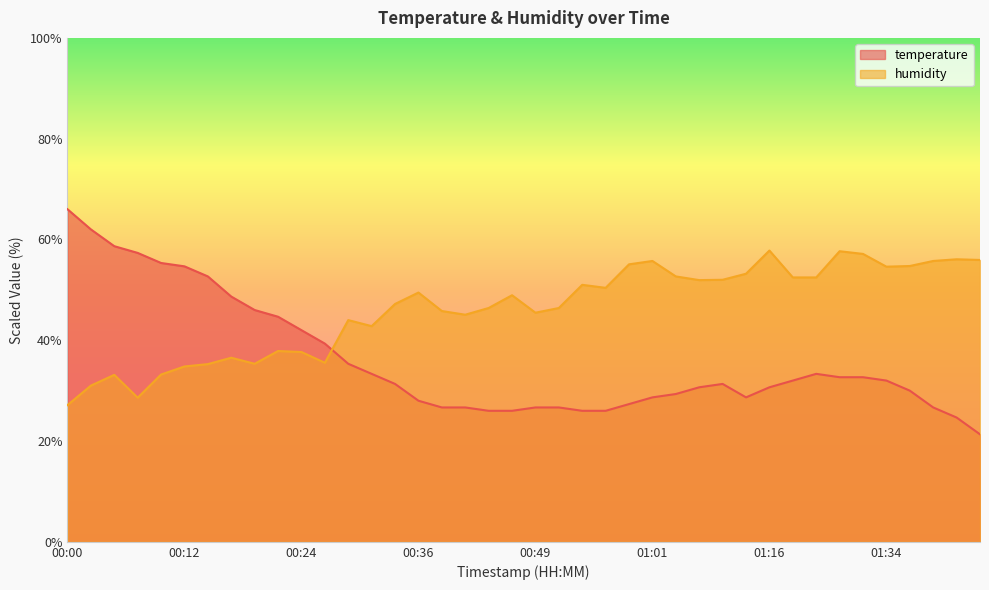

How many lines are shown in the chart?

2